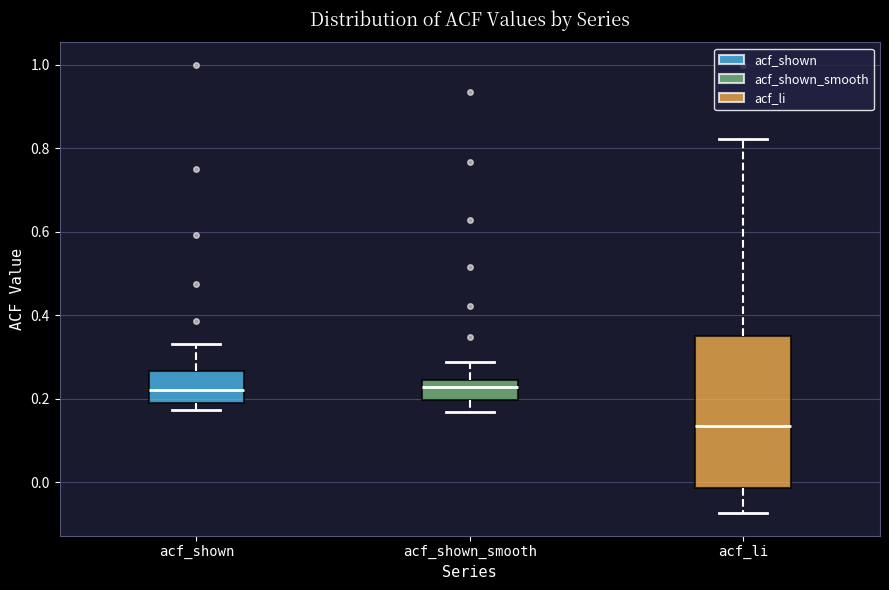

Which box's median line is the lowest?

acf_li